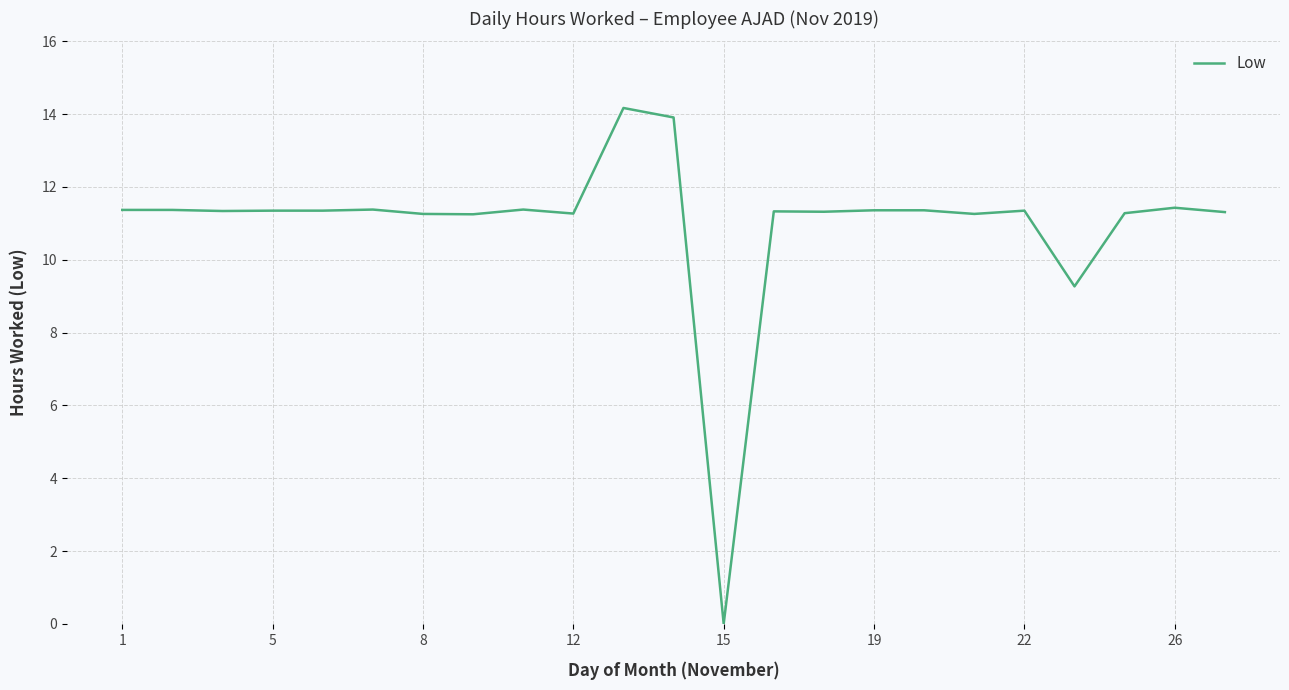

What is the maximum value shown in the chart?

14.2